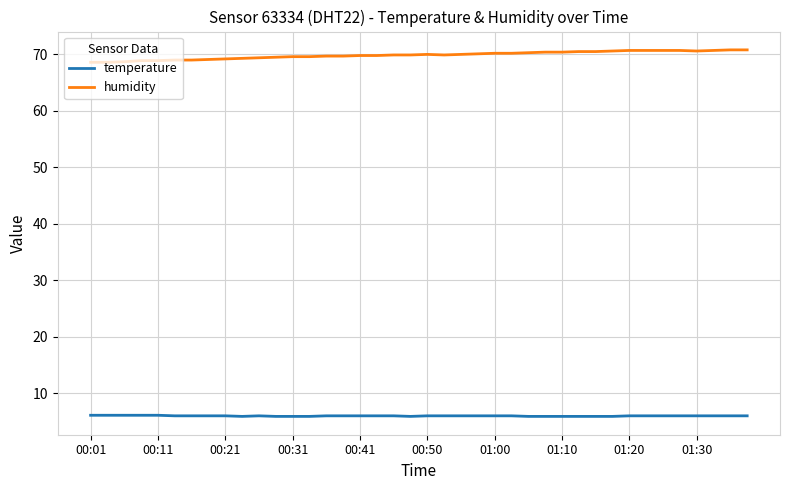

Which series has the largest total across all categories?

humidity